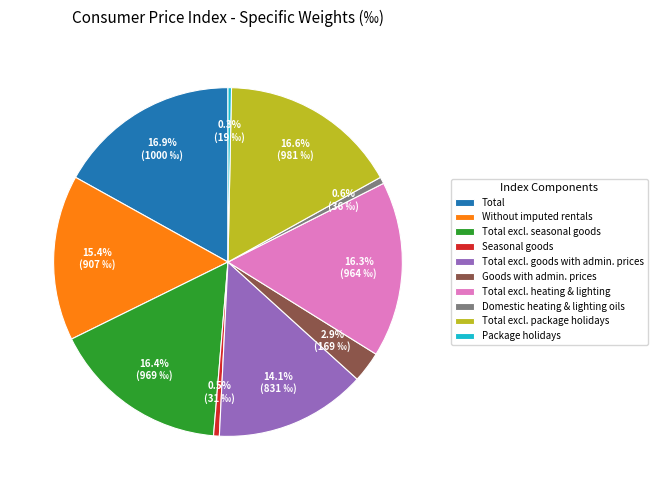

Which has a higher value, Goods with admin. prices or Total?

Total